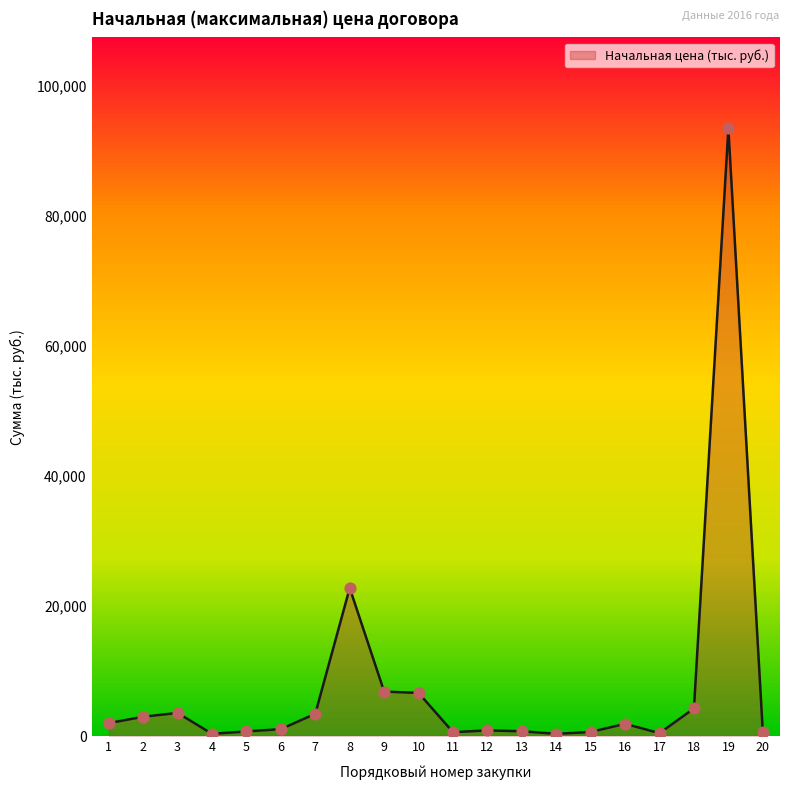

What is the change in value from 2 to 16?

-1082